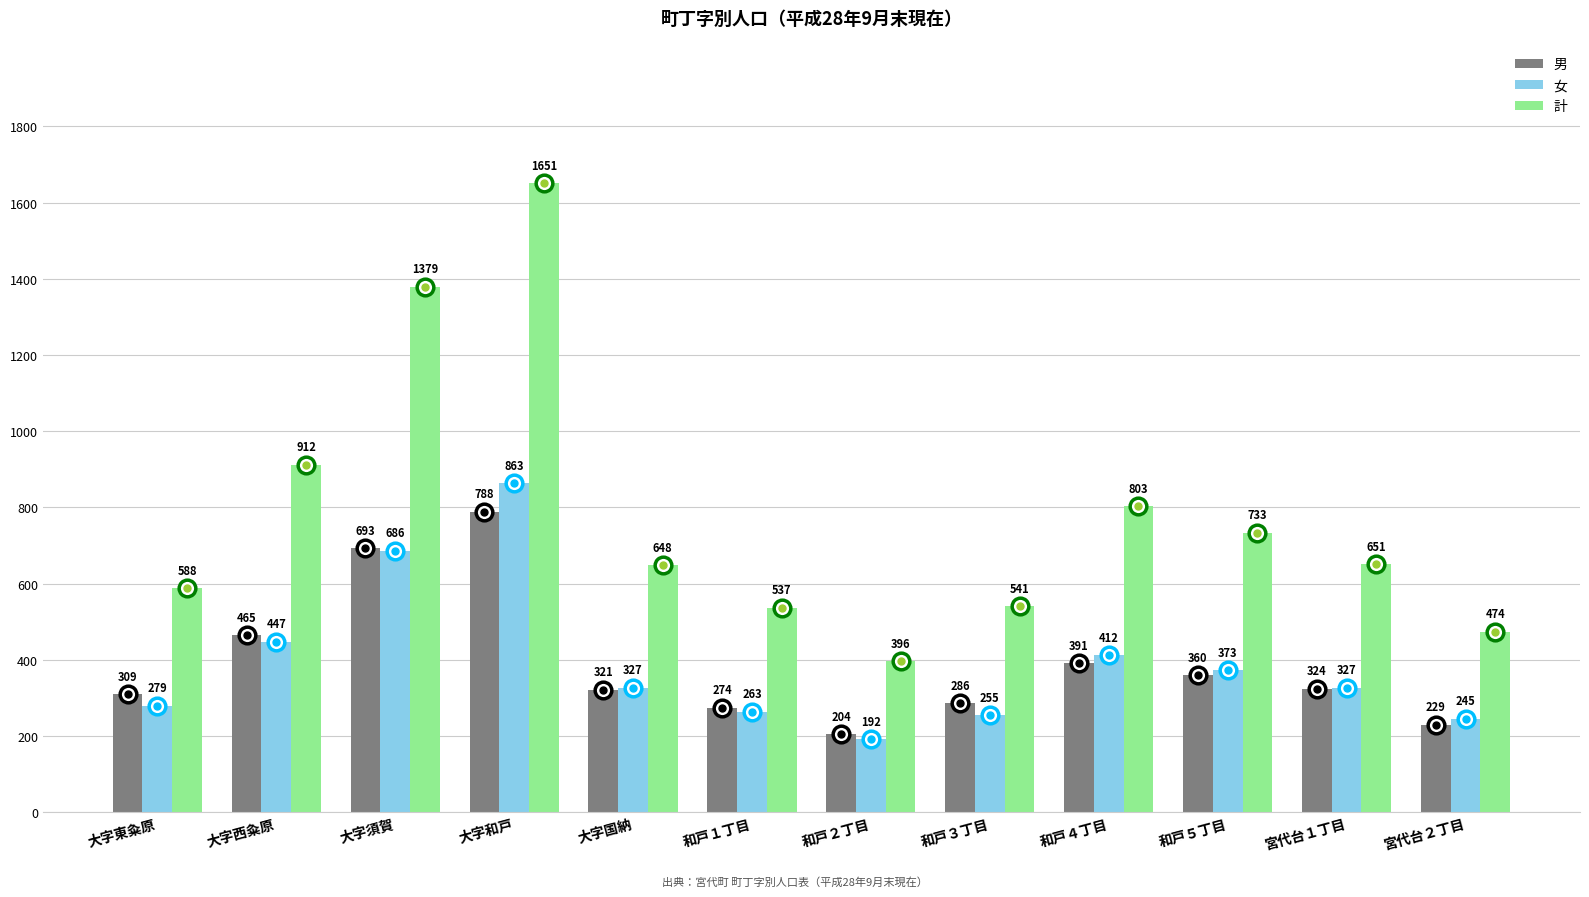

What are all the series names shown in the legend?

男, 女, 計